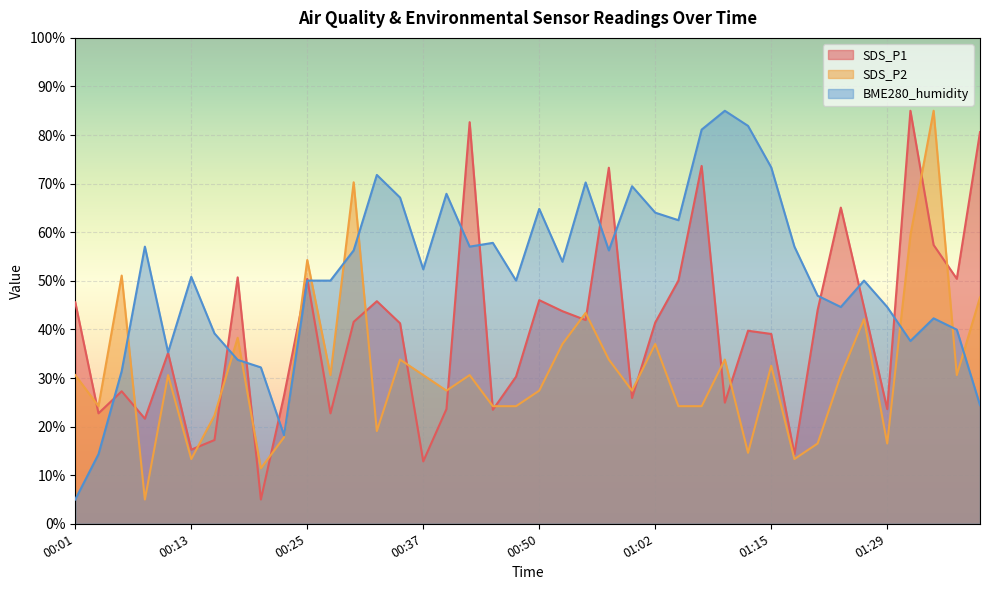

What is the sum of all SDS_P1 values?

1606.2